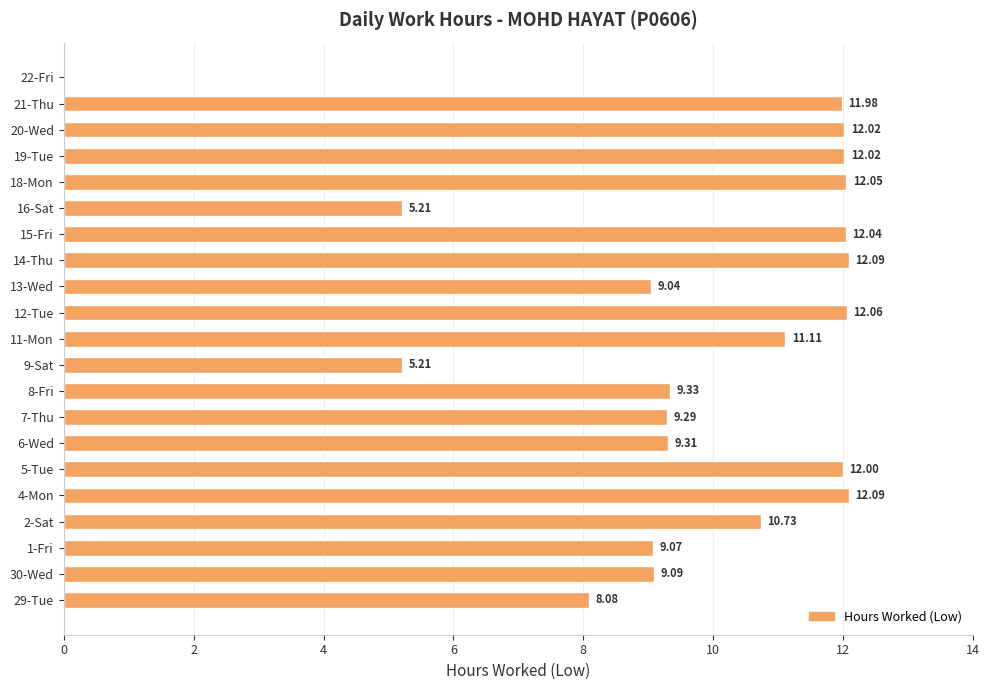

What is the maximum value shown in the chart?

12.1